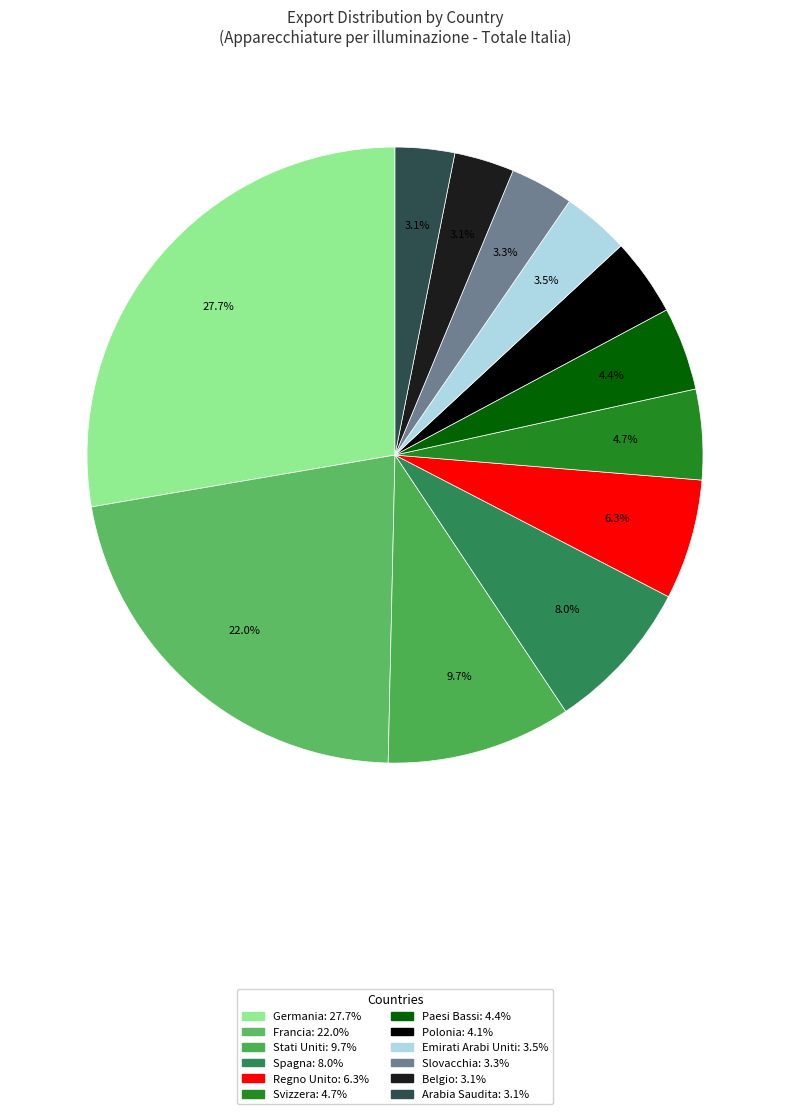

How many segments does this pie chart have?

12